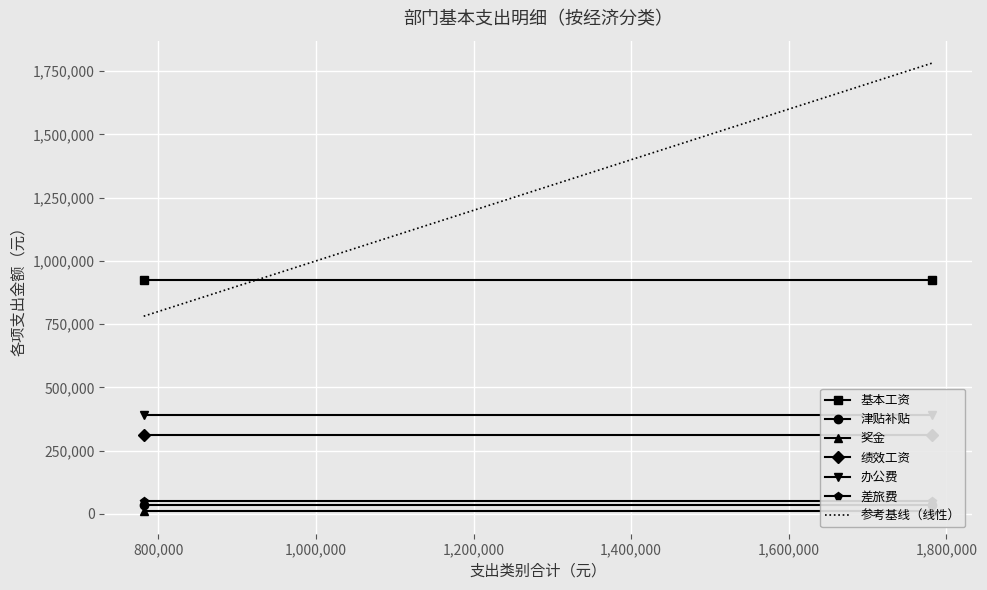

What is the value of the 奖金 point at the 1st from the left?

9992